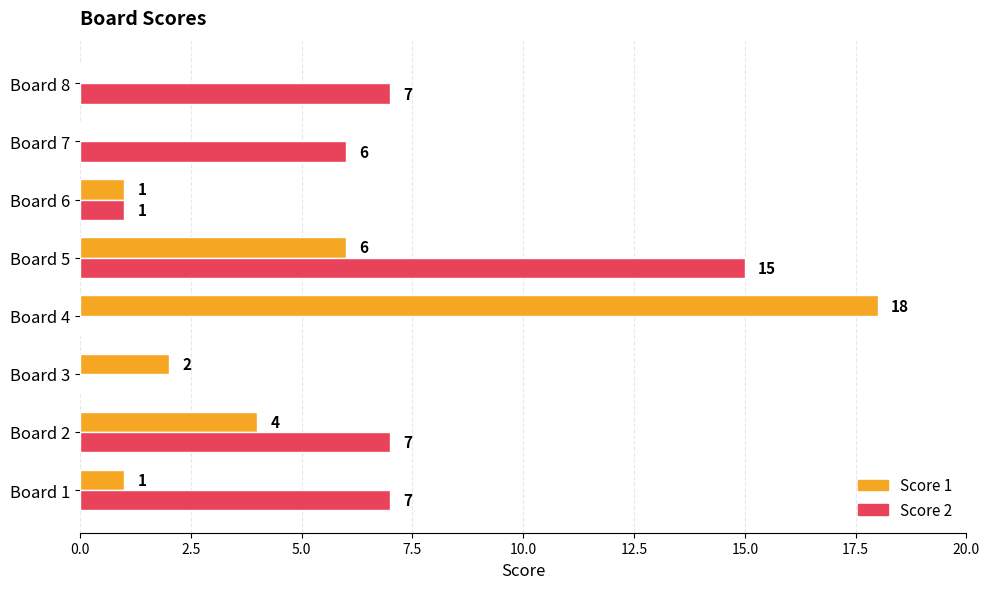

Between Board 1 and Board 4, which series saw the biggest shift?

Score 1